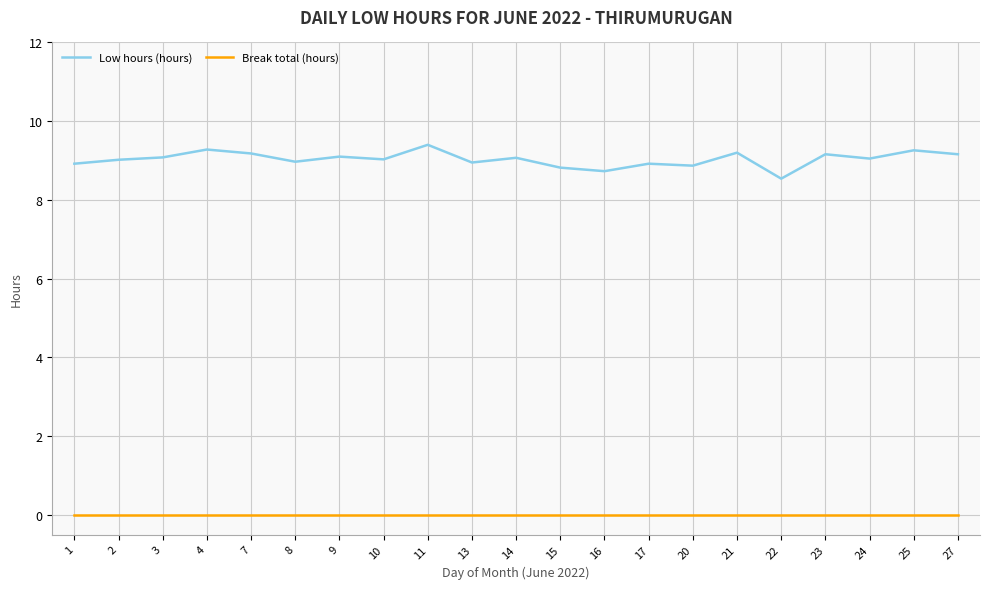

True or false: Break total (hours) and Low hours (hours) intersect in this chart.

False